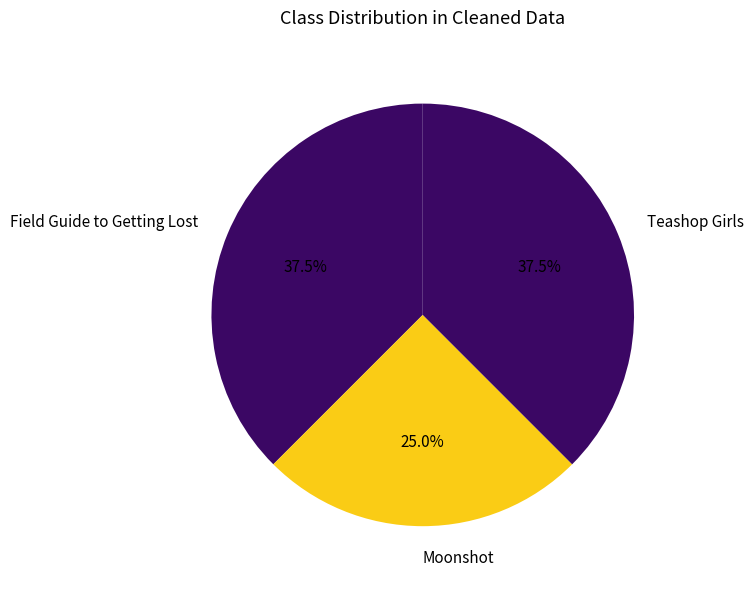

Is the sum of Moonshot and Teashop Girls greater than half?

Yes